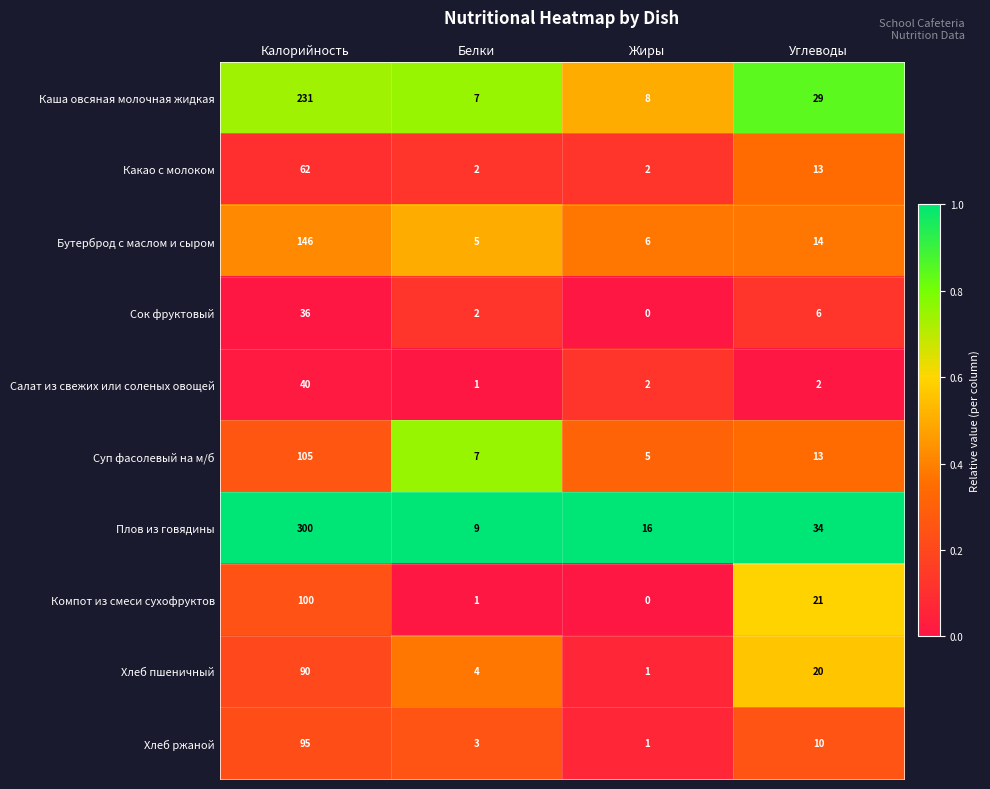

Is it true that Каша овсяная молочная жидкая equals 8 at Жиры?

True